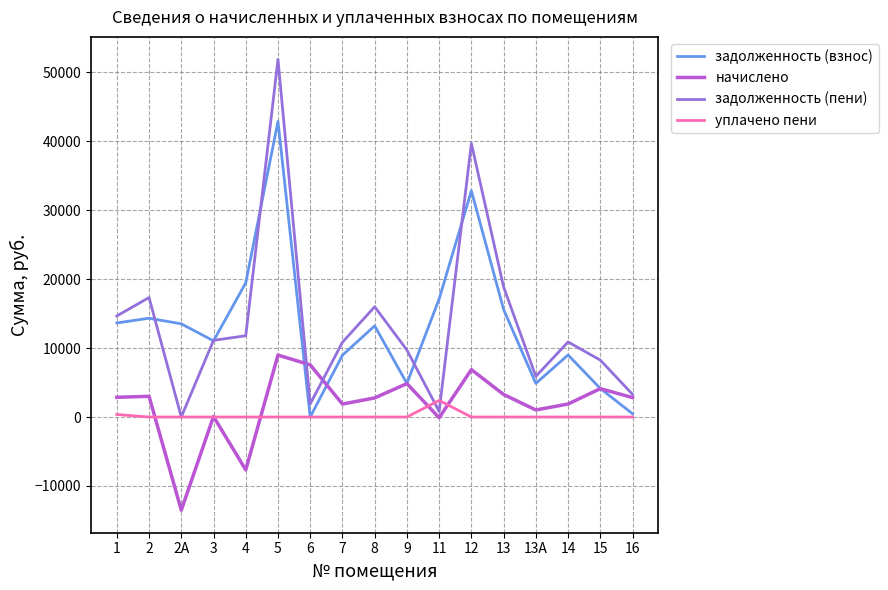

Between 2А and 9, which series saw the biggest shift?

начислено